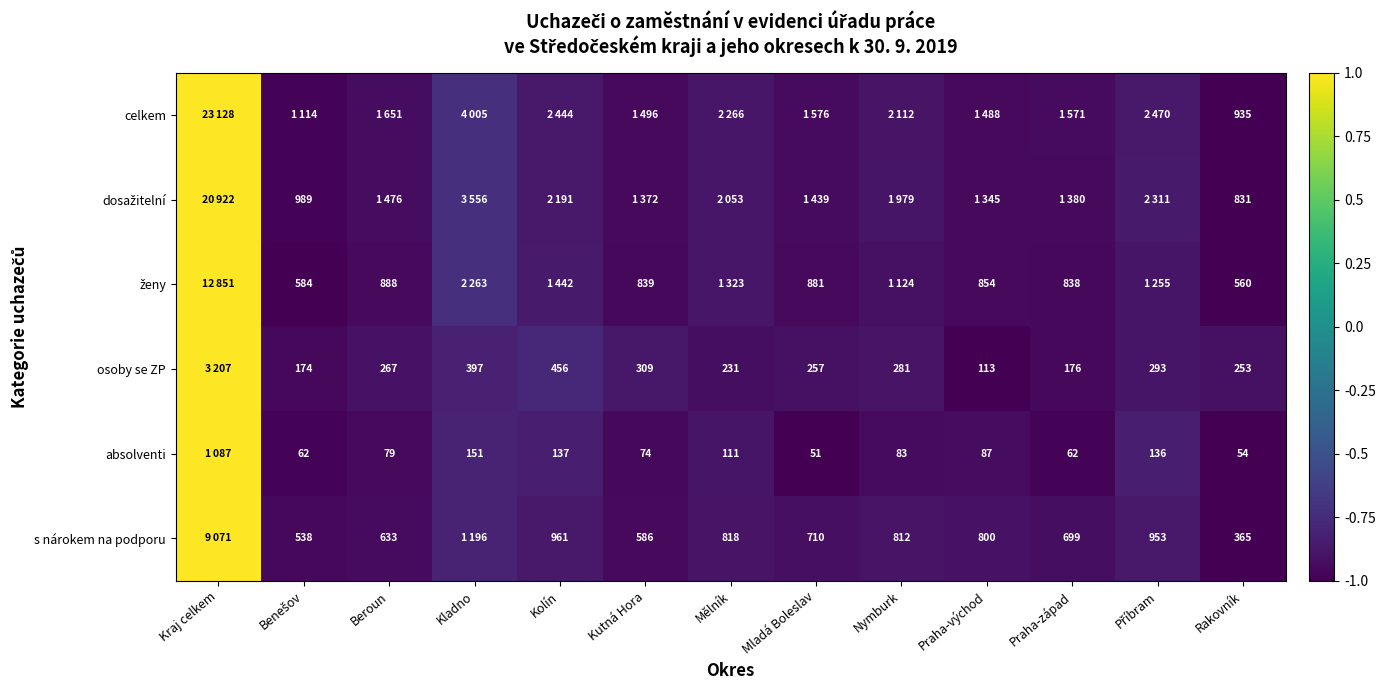

The value of ženy at Beroun is -0.9. True or false?

True